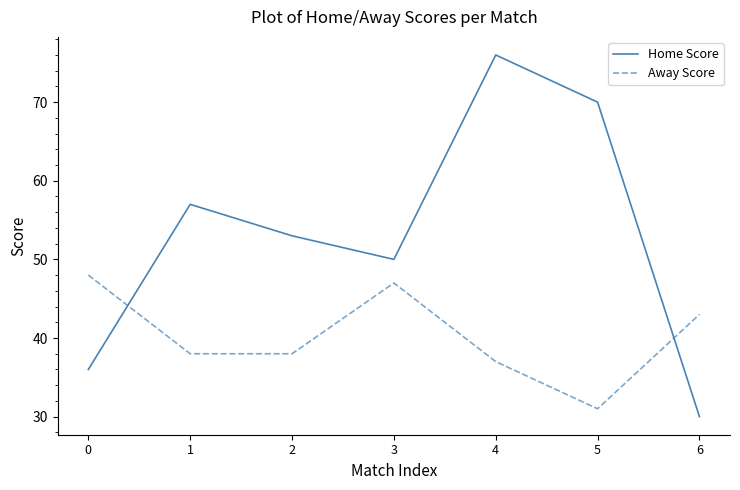

Which series has the largest total across all categories?

Home Score